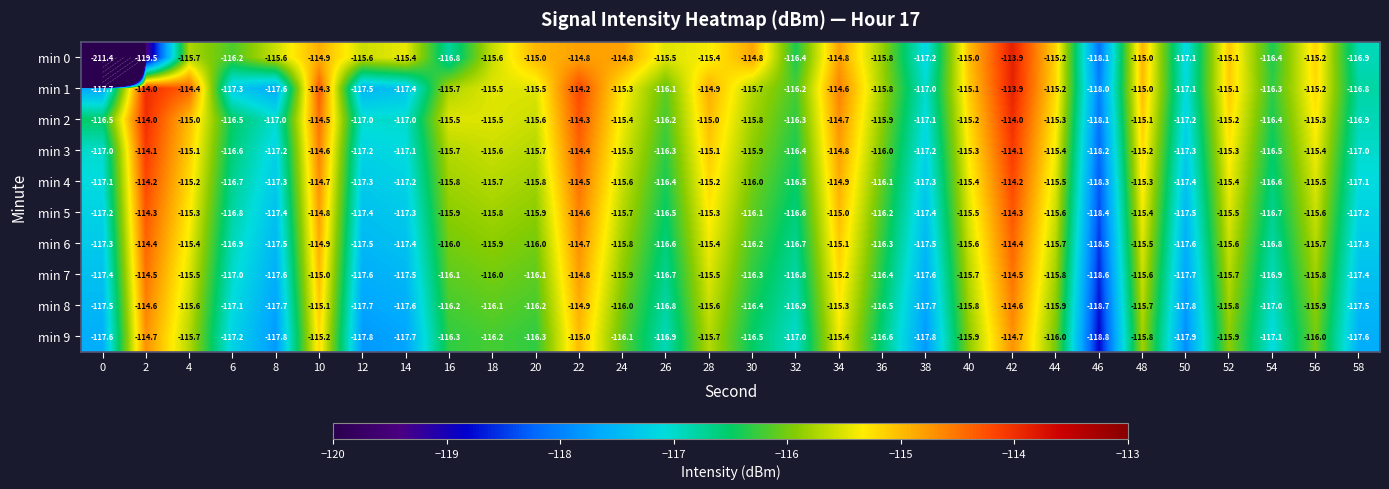

What is the minimum value shown in the chart?

-211.4